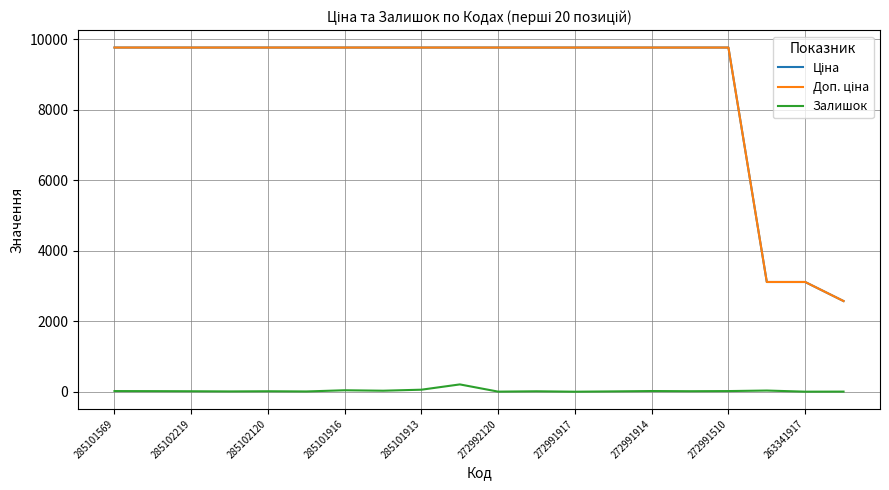

What is the maximum value shown in the chart?

9764.4